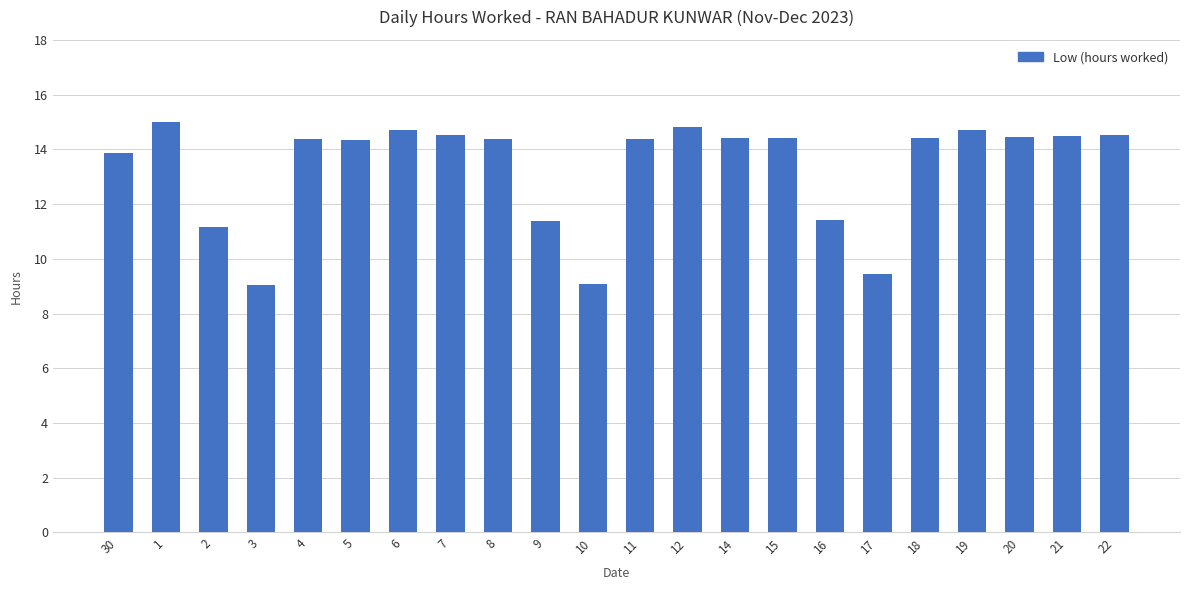

The chart shows a value of 13.9 at 30. True or false?

True